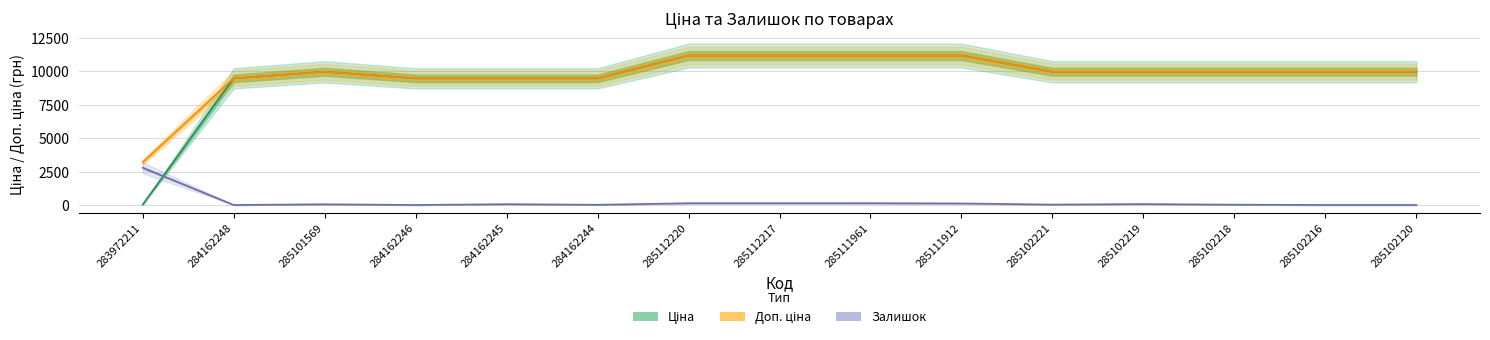

How many lines are shown in the chart?

3